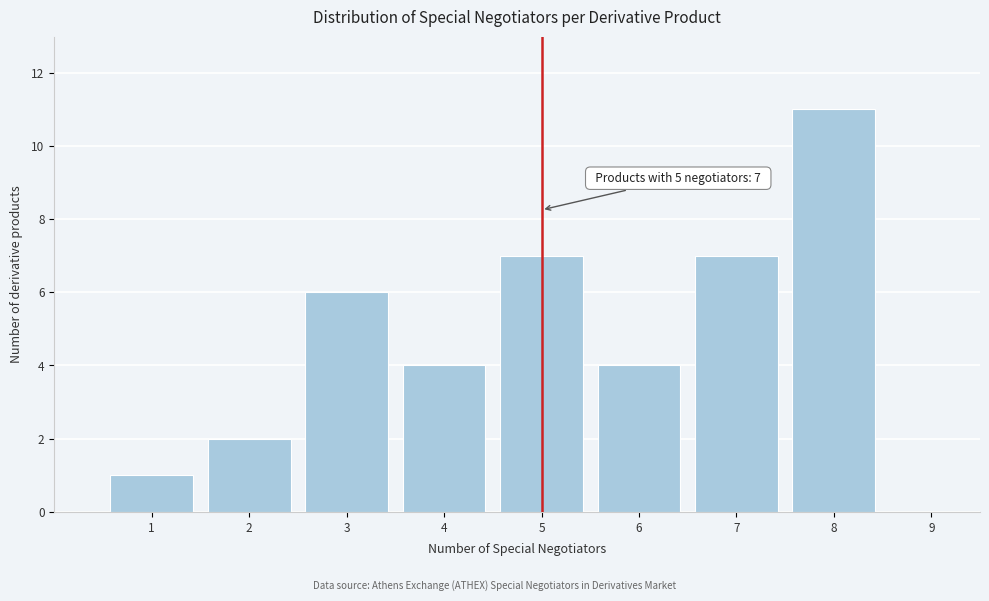

Over which range of the x-axis is the bar tallest?

7.5 to 8.5